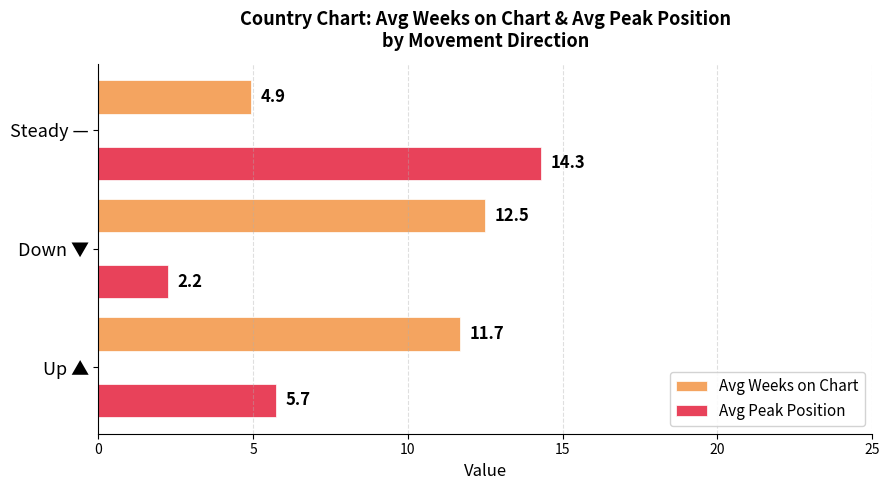

Which series has the largest range (max minus min)?

Avg Peak Position